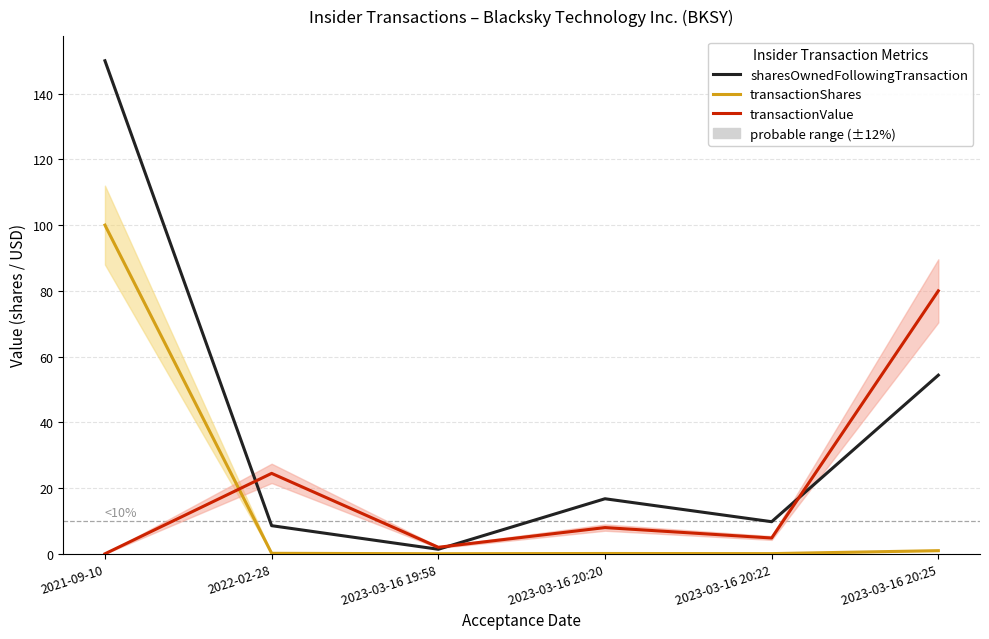

In transactionShares, how many points are lower than both neighbors (excluding endpoints)?

2